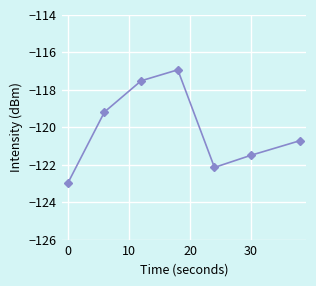

Reading left to right, transcribe all the data shown in this chart.

-123.0	-119.2	-117.5	-116.9	-122.1	-121.5	-120.7